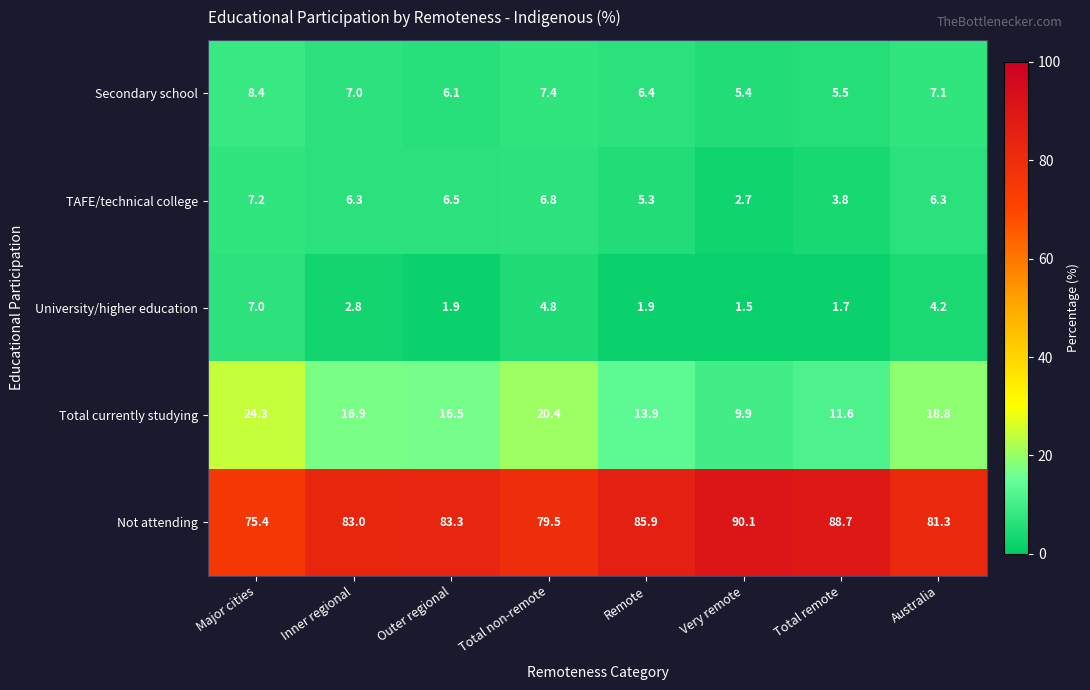

Which category has the highest value in the Secondary school series?

Major cities